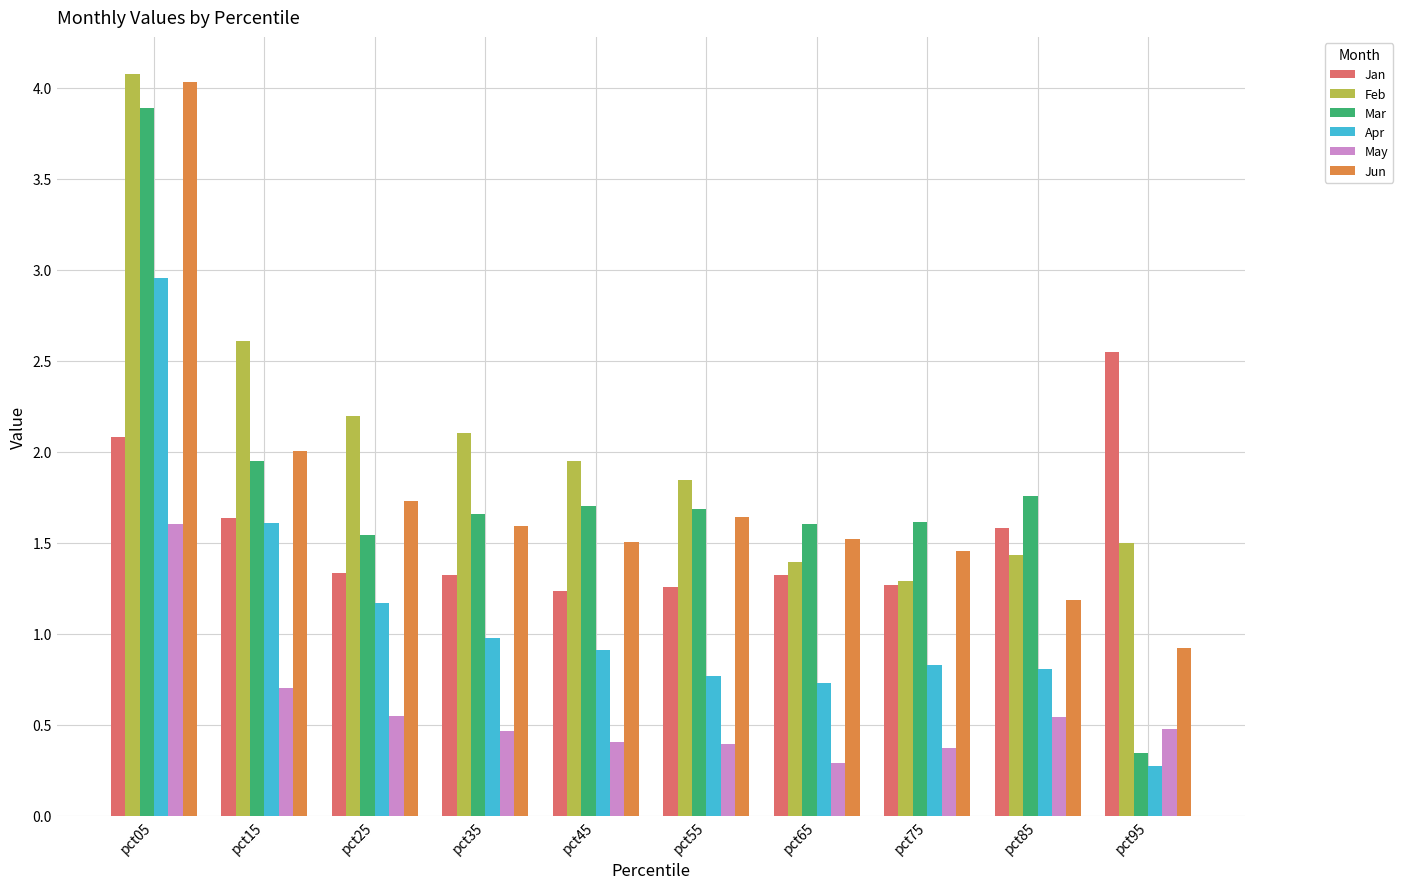

What is the lowest value of the Feb series?

1.3